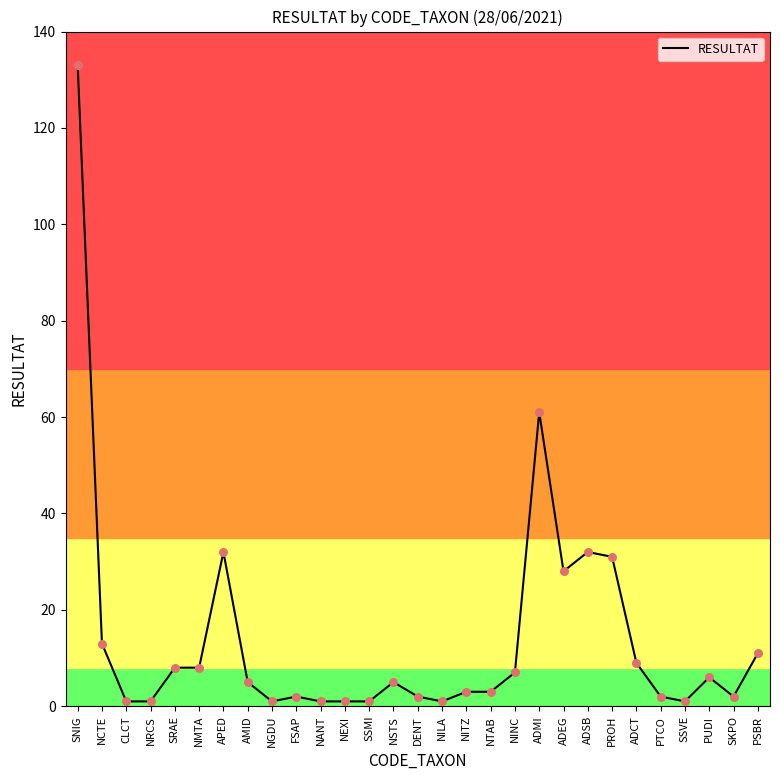

Approximately how many times larger is the value at SKPO compared to NEXI?

2.0